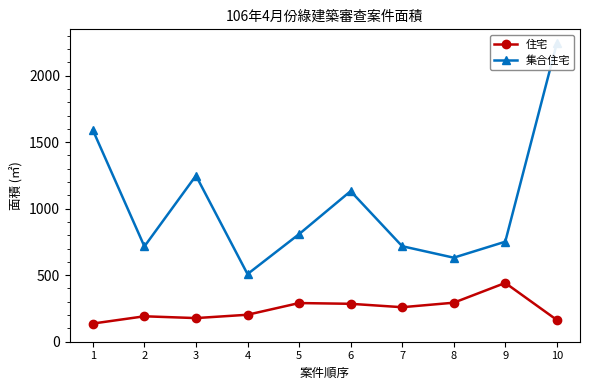

Which series has the largest total across all categories?

集合住宅